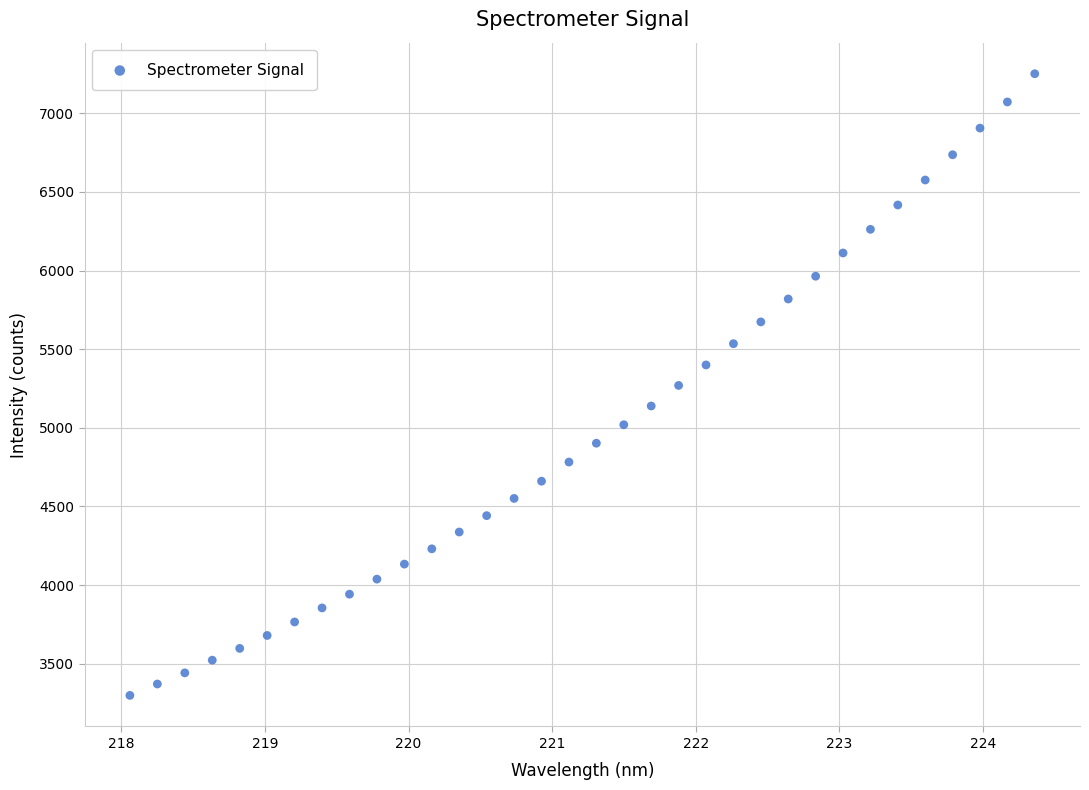

What is the range of Y values (max minus min)?

3953.2